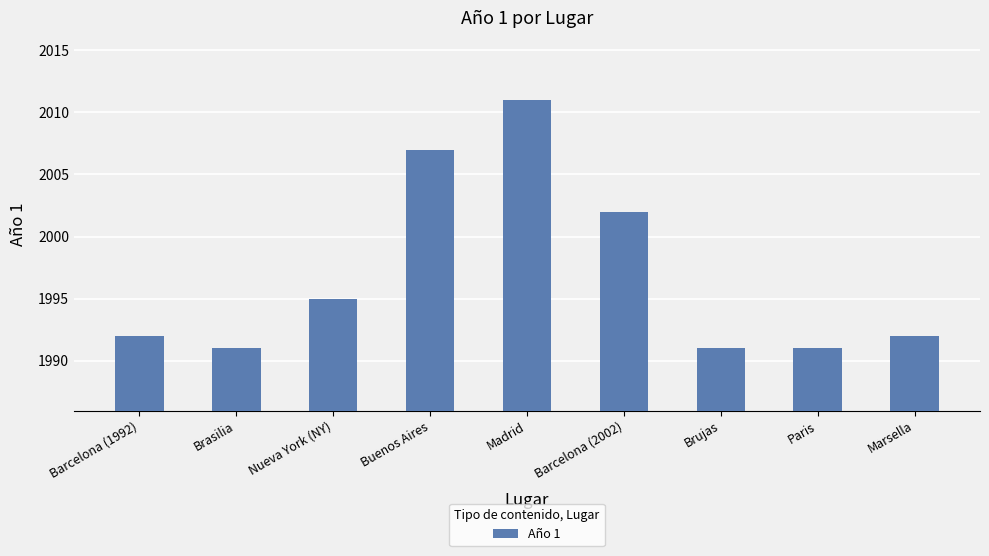

The chart shows a value of 1991 at Brasilia. True or false?

True